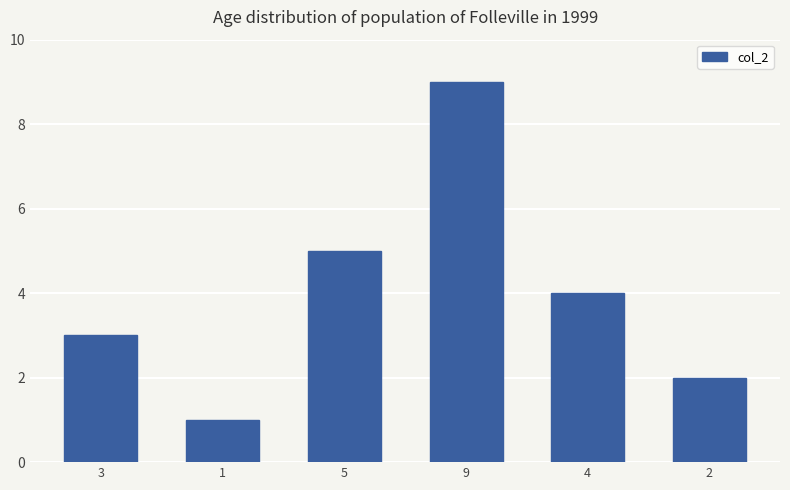

Reading right to left, transcribe all the data shown in this chart.

2=2	4=4	9=9	5=5	1=1	3=3